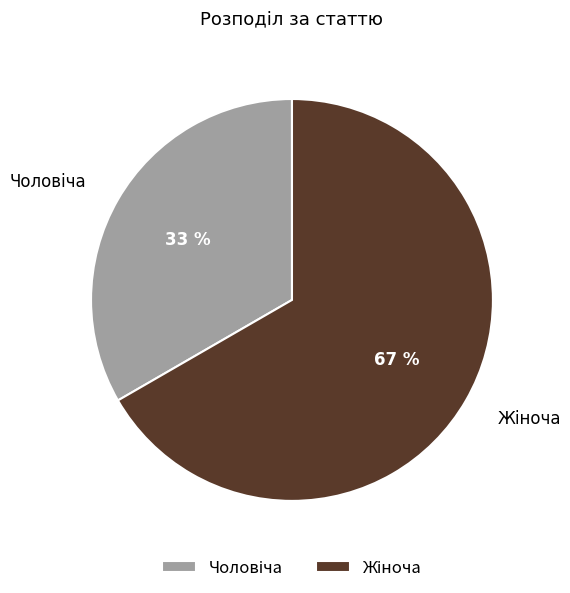

Does any single category account for the majority?

Yes